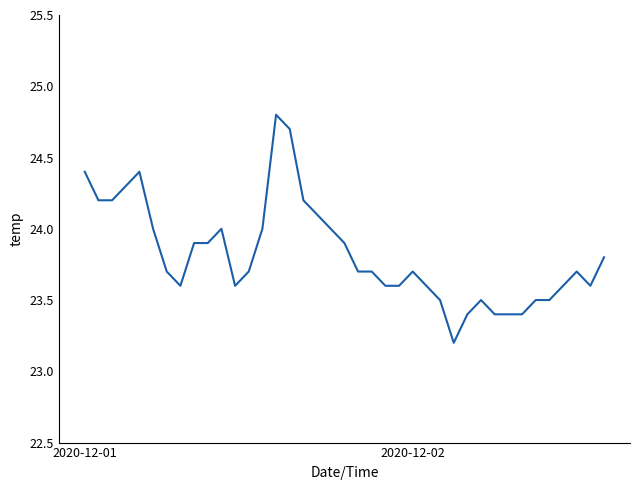

What is the smallest value displayed?

23.2